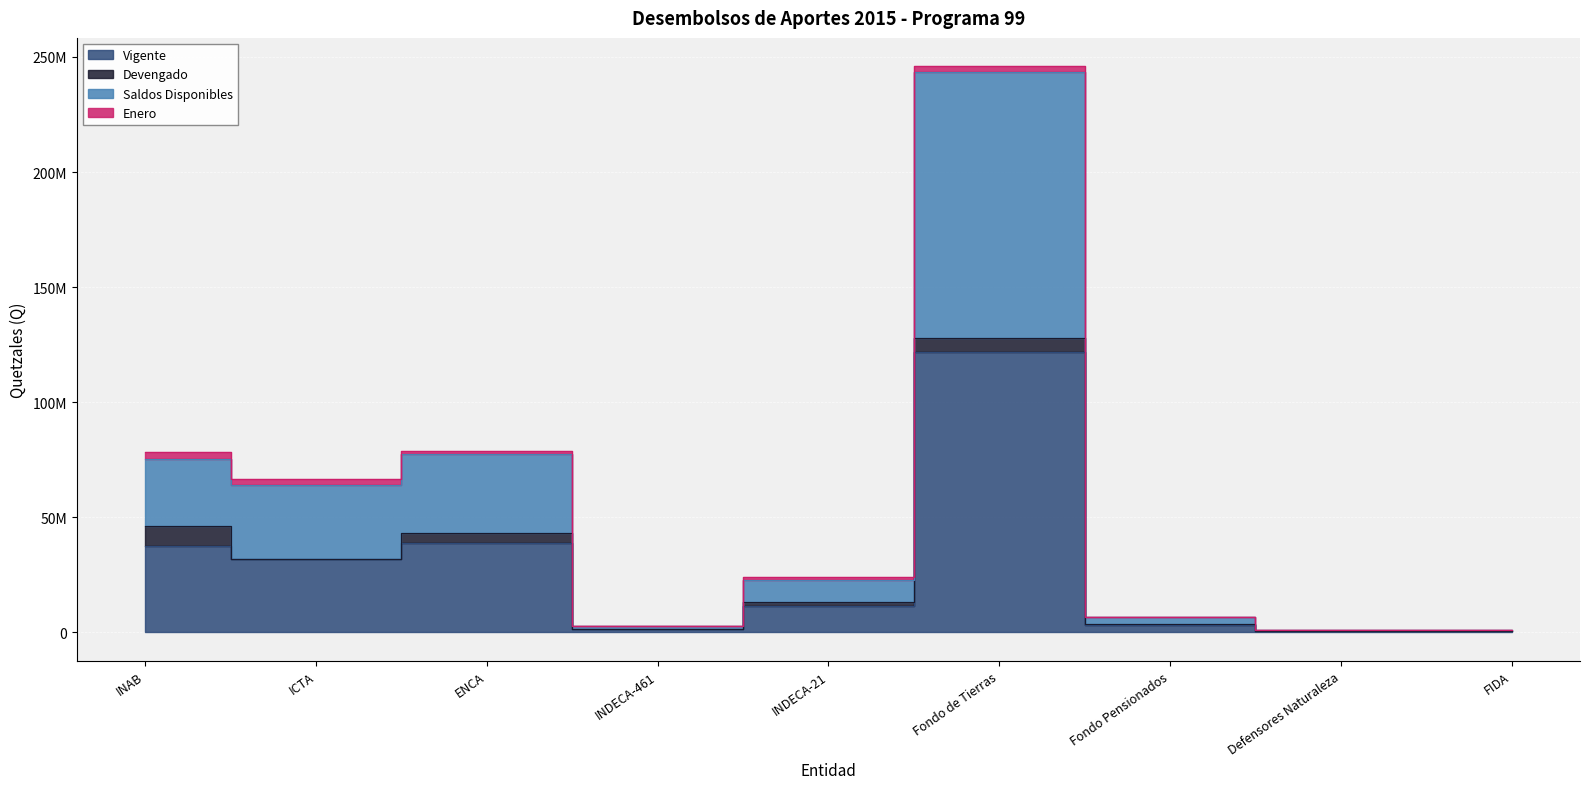

The value of Saldos Disponibles at ICTA is 91076301. True or false?

False